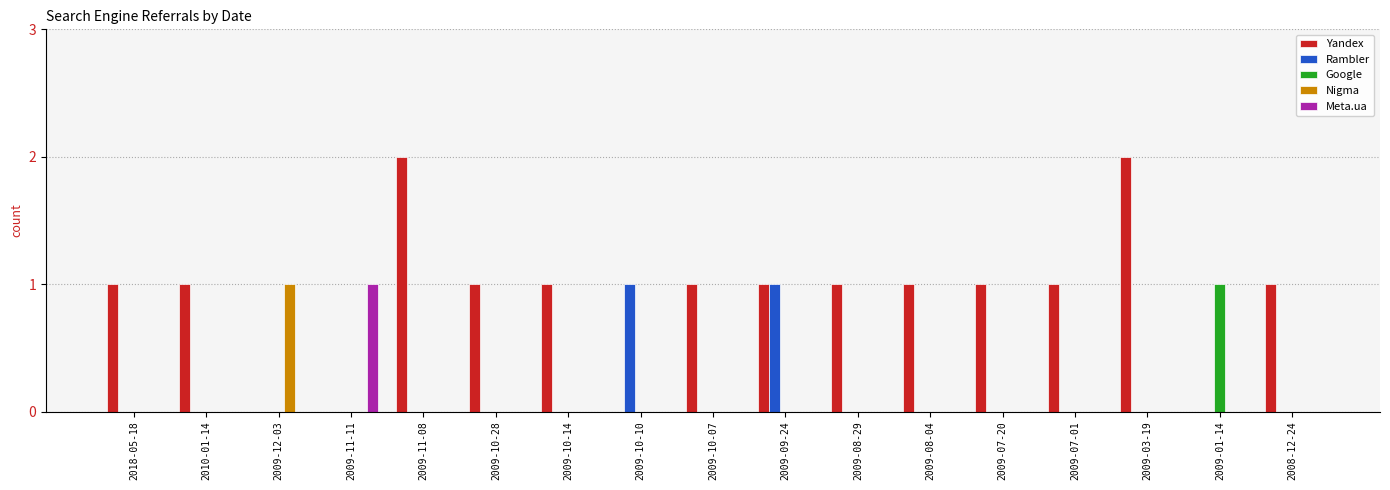

What is the difference between the Yandex values at 2009-01-14 and 2018-05-18?

1